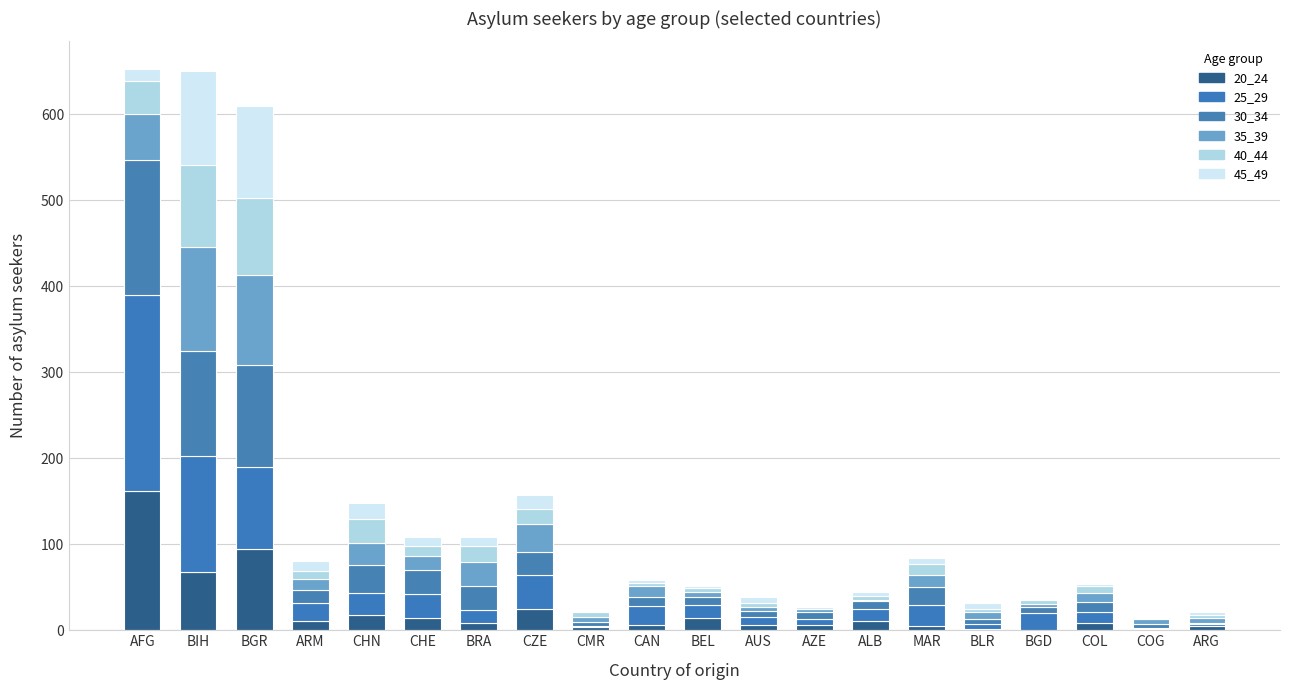

What position from the right is CMR?

12